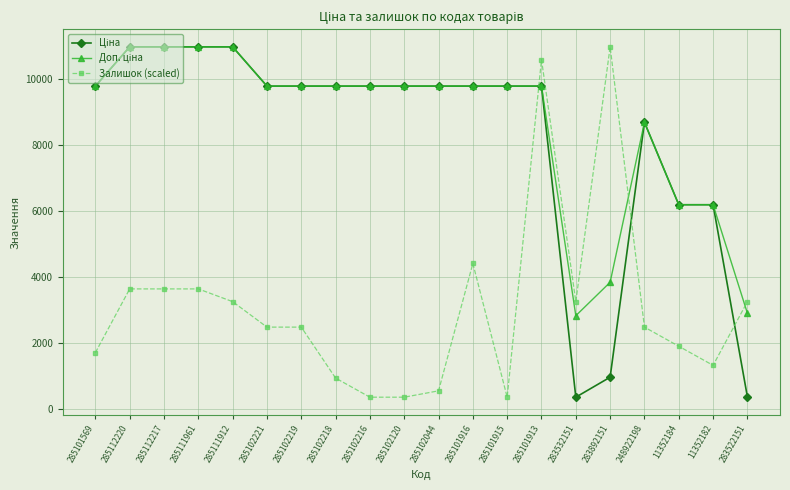

What is the difference between the highest and lowest values at 285102221?

7300.5